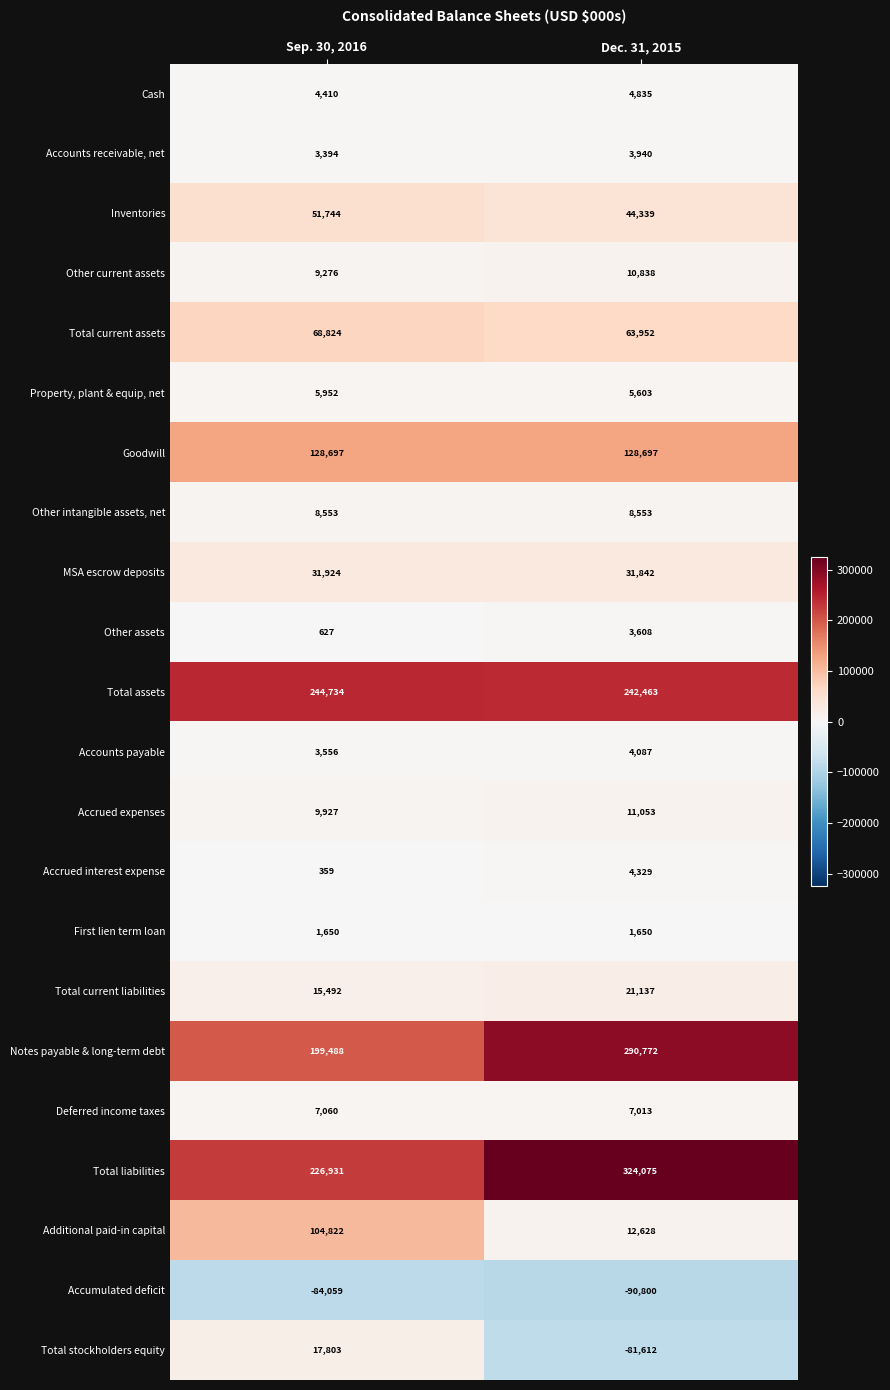

Which series has the widest spread of values?

Total stockholders equity